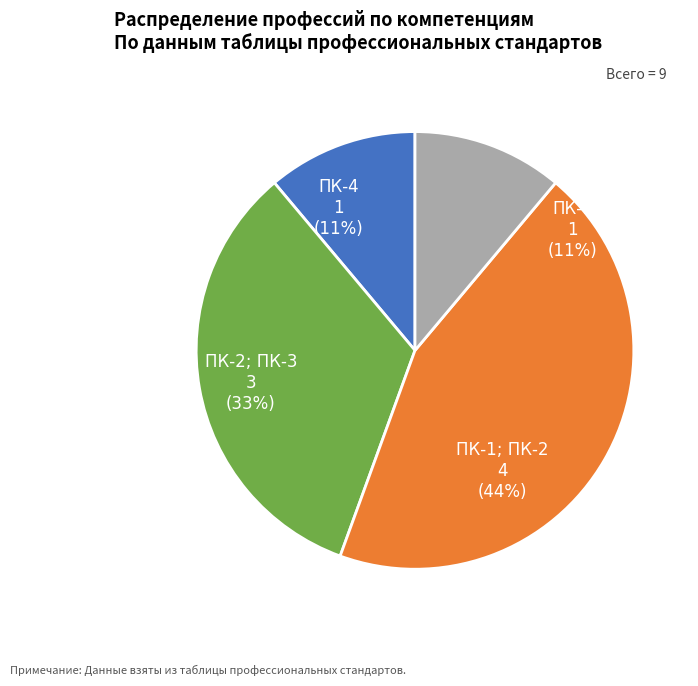

Which slice is the smallest?

ПК-4